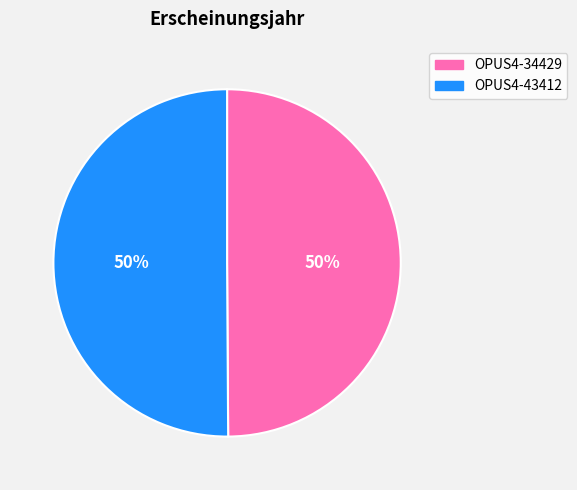

Is the sum of OPUS4-43412 and OPUS4-34429 greater than half?

Yes